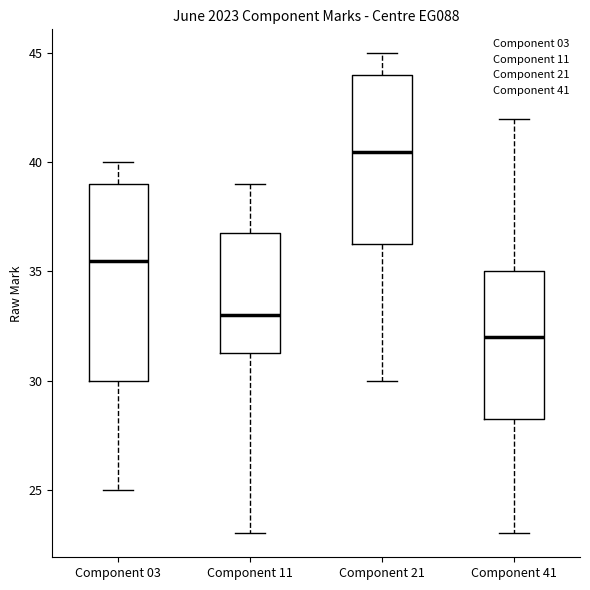

Comparing the boxes themselves (not the whiskers), which one is the tallest?

Component 03